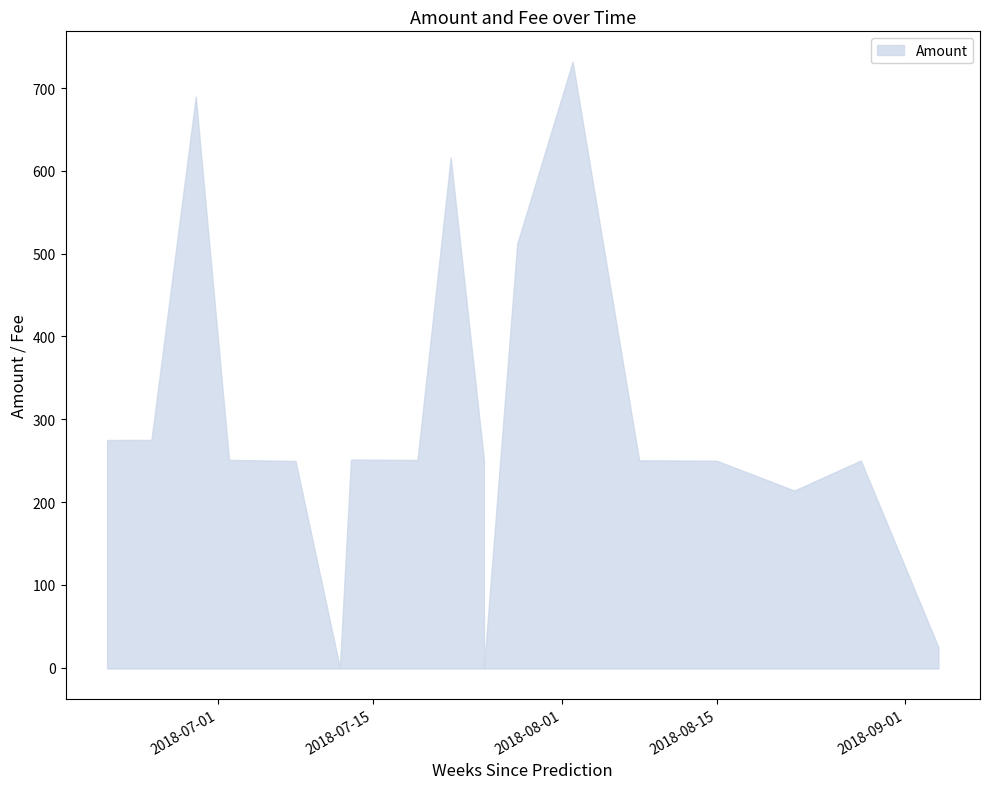

Is the value of Amount at 2018-06-29 greater than the value of Fee at 2018-07-25?

Yes